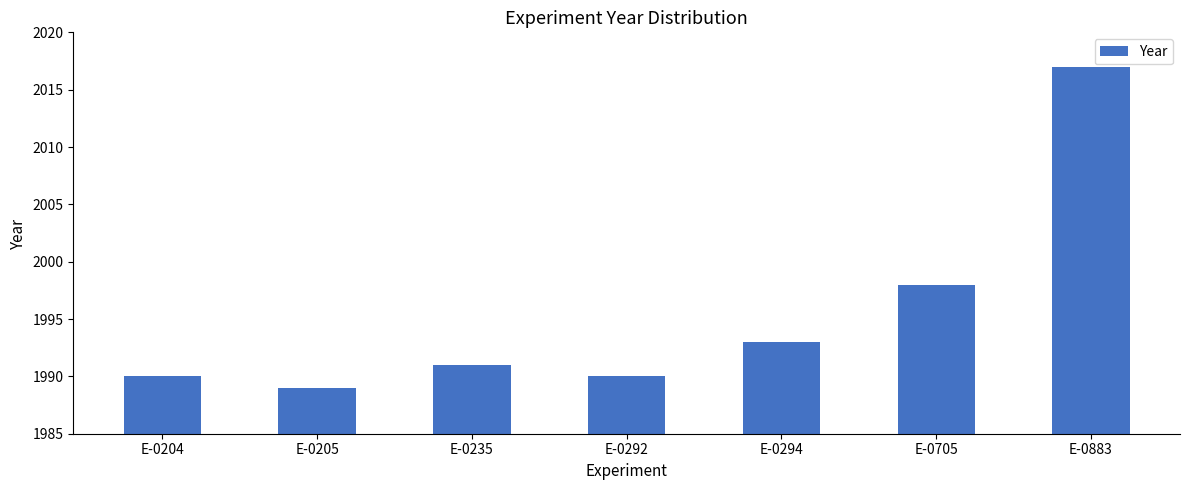

What is the value of the 6th bar from the left?

1998